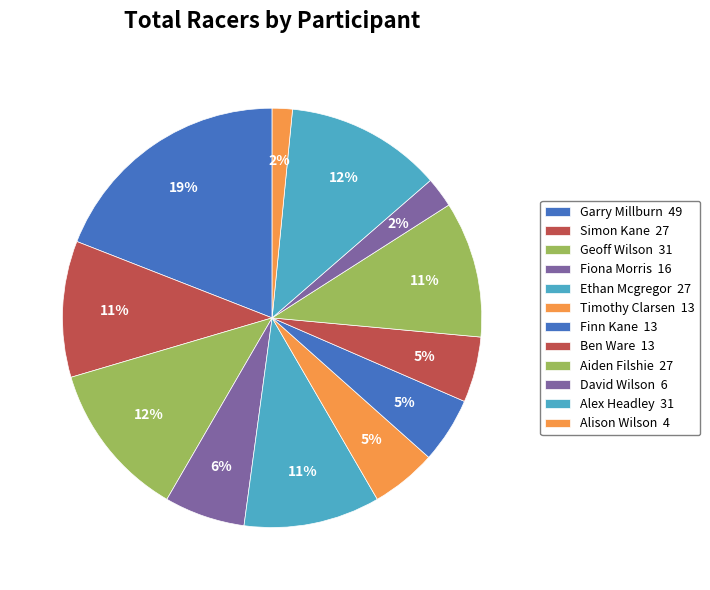

Is there a majority slice in this chart?

No